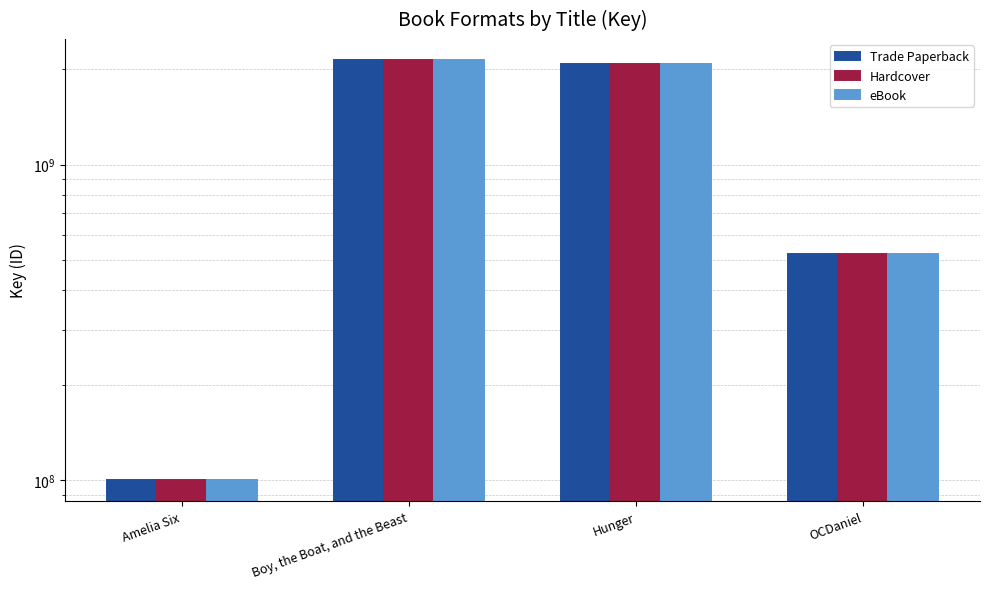

Which series changed the most between Amelia Six and OCDaniel?

Trade Paperback